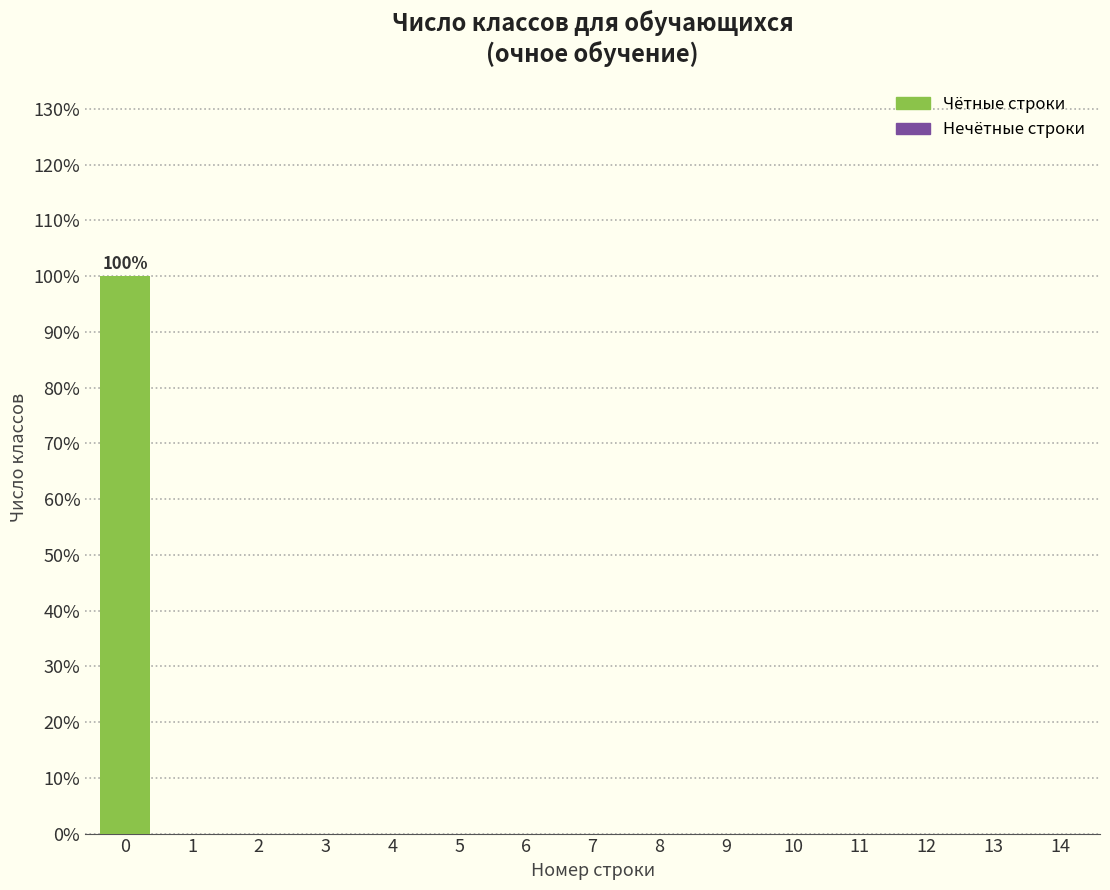

Reading right to left, transcribe all the data shown in this chart.

14=0	13=0	12=0	11=0	10=0	9=0	8=0	7=0	6=0	5=0	4=0	3=0	2=0	1=0	0=100